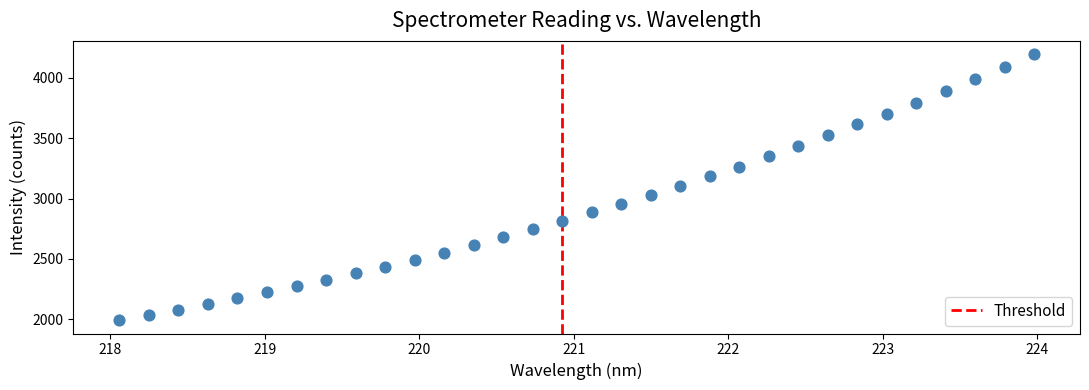

What is the range of X values (max minus min)?

5.9